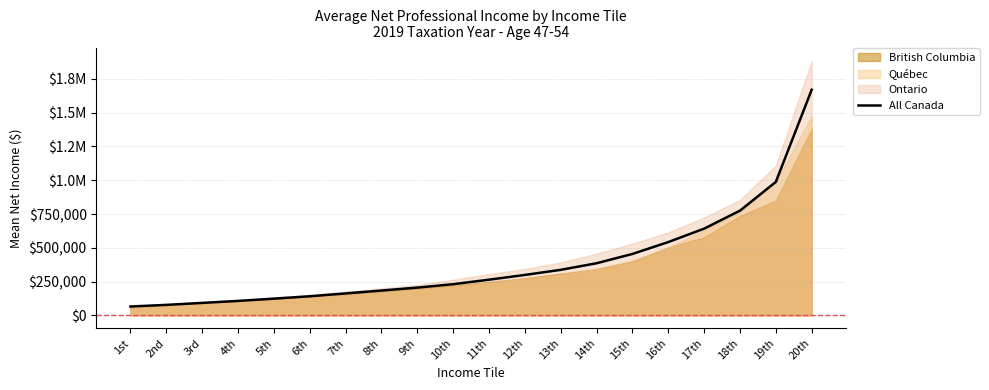

What is the sum of the values at 10th and 8th?

414940